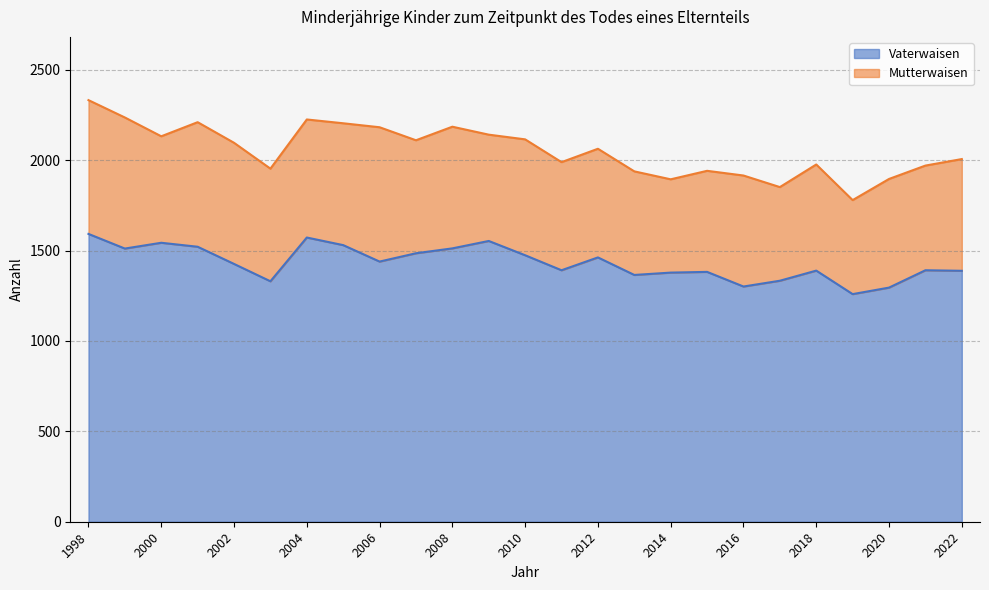

What is the difference between the maximum and minimum values?

333